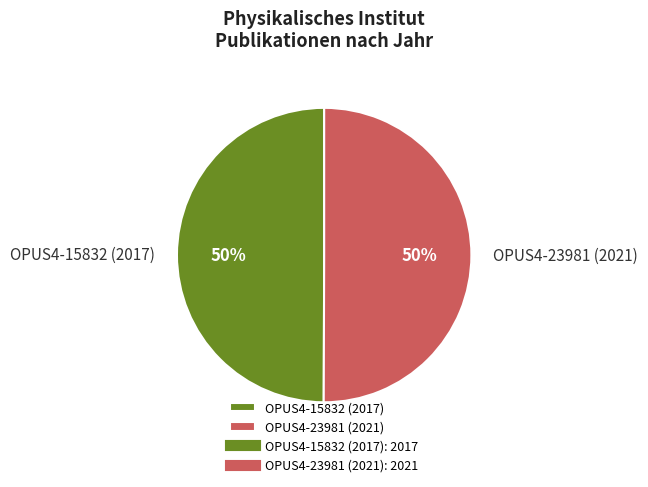

True or false: OPUS4-23981 (2021) accounts for 50% of the total.

True